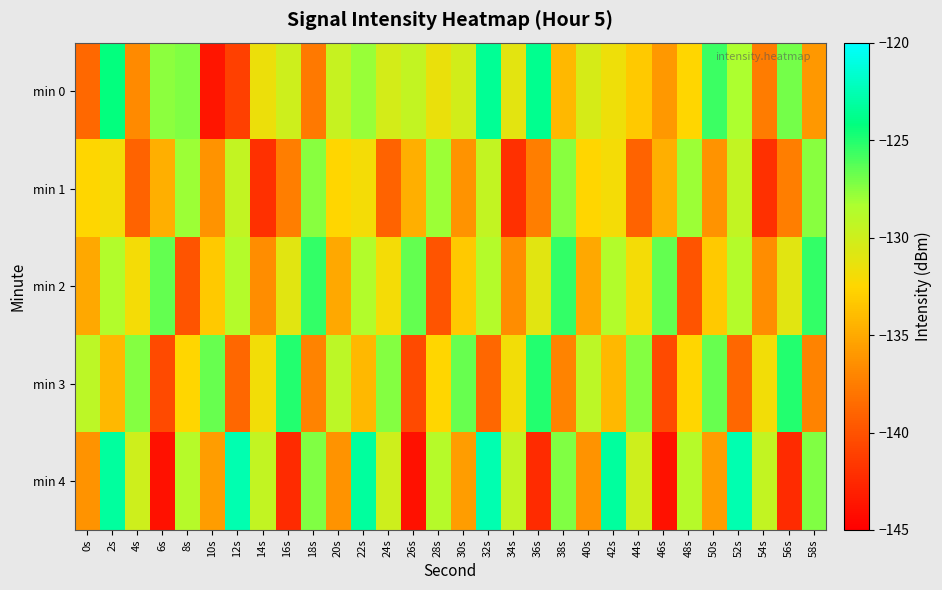

Reading left to right, extract all data points from this chart.

min 0: 0s=-138.7	2s=-124.3	4s=-136.8	6s=-127.6	8s=-127.3	10s=-143.7	12s=-141.0	14s=-131.6	16s=-130.0	18s=-137.7	20s=-129.6	22s=-127.9	24s=-130.3	26s=-129.4	28s=-131.5	30s=-130.2	32s=-123.4	34s=-131.1	36s=-123.7	38s=-134.2	40s=-130.4	42s=-131.6	44s=-133.3	46s=-136.0	48s=-132.5	50s=-125.6	52s=-128.3	54s=-137.5	56s=-127.0	58s=-136.0
min 1: 0s=-132.6	2s=-131.9	4s=-139.0	6s=-134.7	8s=-127.9	10s=-136.3	12s=-129.4	14s=-142.0	16s=-137.4	18s=-127.5	20s=-132.6	22s=-131.9	24s=-139.0	26s=-134.7	28s=-127.9	30s=-136.3	32s=-129.4	34s=-142.0	36s=-137.4	38s=-127.5	40s=-132.6	42s=-131.9	44s=-139.0	46s=-134.7	48s=-127.9	50s=-136.3	52s=-129.4	54s=-142.0	56s=-137.4	58s=-127.5
min 2: 0s=-135.1	2s=-128.7	4s=-132.0	6s=-126.5	8s=-139.9	10s=-133.2	12s=-128.8	14s=-136.5	16s=-131.0	18s=-125.4	20s=-135.1	22s=-128.7	24s=-132.0	26s=-126.5	28s=-139.9	30s=-133.2	32s=-128.8	34s=-136.5	36s=-131.0	38s=-125.4	40s=-135.1	42s=-128.7	44s=-132.0	46s=-126.5	48s=-139.9	50s=-133.2	52s=-128.8	54s=-136.5	56s=-131.0	58s=-125.4
min 3: 0s=-129.1	2s=-134.2	4s=-127.3	6s=-140.4	8s=-132.6	10s=-126.7	12s=-138.8	14s=-131.9	16s=-125.0	18s=-137.1	20s=-129.1	22s=-134.2	24s=-127.3	26s=-140.4	28s=-132.6	30s=-126.7	32s=-138.8	34s=-131.9	36s=-125.0	38s=-137.1	40s=-129.1	42s=-134.2	44s=-127.3	46s=-140.4	48s=-132.6	50s=-126.7	52s=-138.8	54s=-131.9	56s=-125.0	58s=-137.1
min 4: 0s=-136.2	2s=-123.1	4s=-130.0	6s=-143.9	8s=-128.8	10s=-135.7	12s=-122.6	14s=-129.5	16s=-142.4	18s=-127.2	20s=-136.2	22s=-123.1	24s=-130.0	26s=-143.9	28s=-128.8	30s=-135.7	32s=-122.6	34s=-129.5	36s=-142.4	38s=-127.2	40s=-136.2	42s=-123.1	44s=-130.0	46s=-143.9	48s=-128.8	50s=-135.7	52s=-122.6	54s=-129.5	56s=-142.4	58s=-127.2